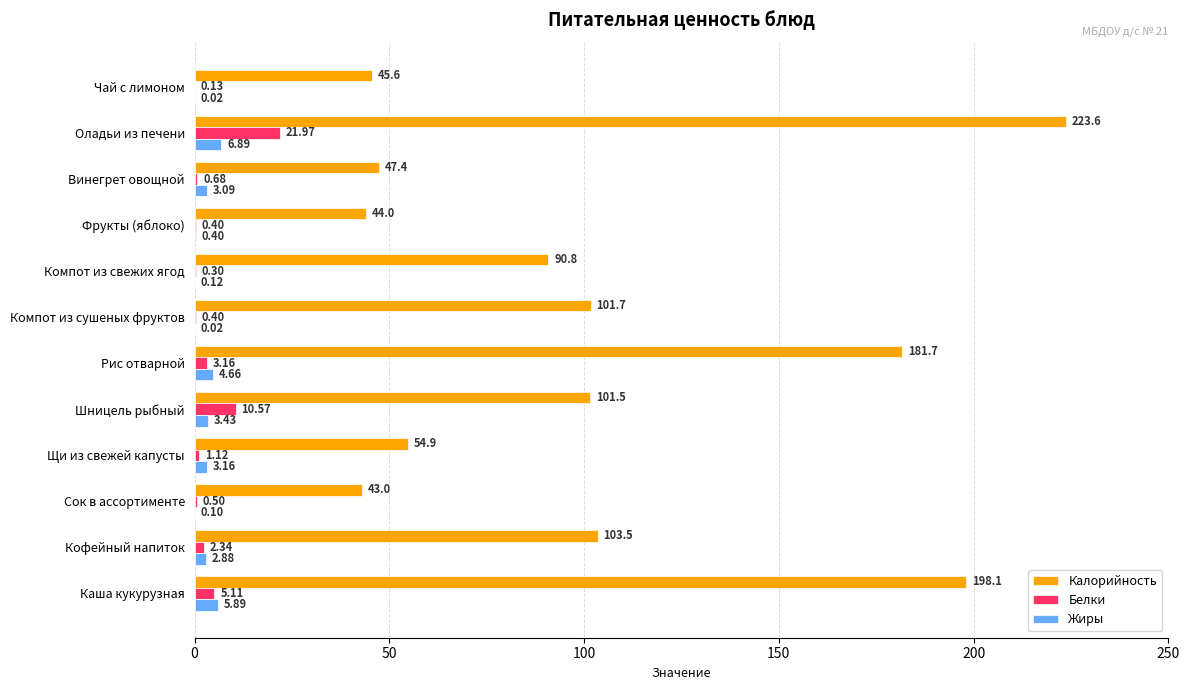

At which category does the chart reach its peak across all series?

Оладьи из печени